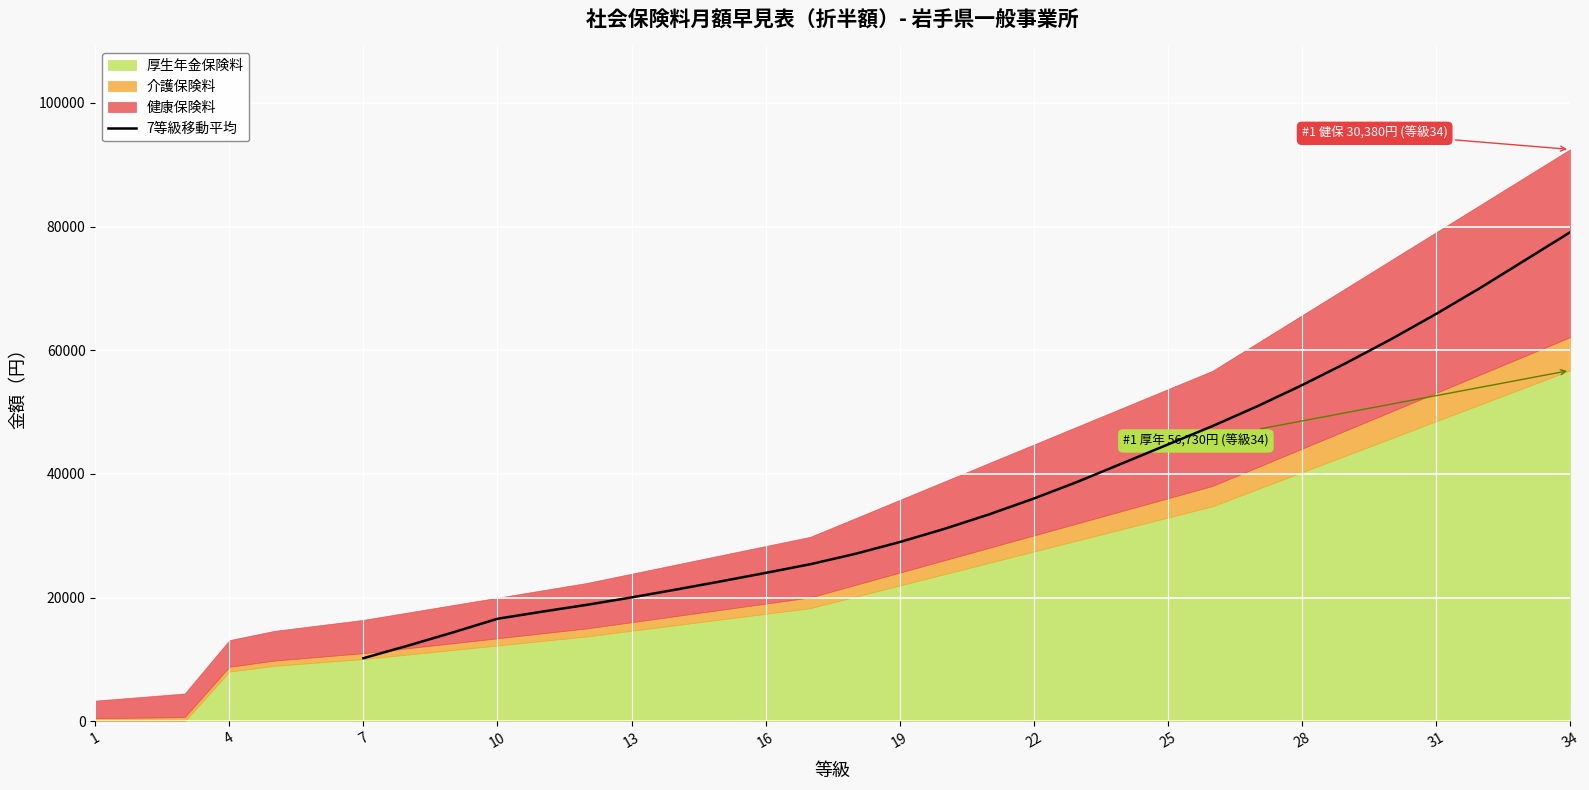

What is the difference between the maximum and minimum values?

68846.6